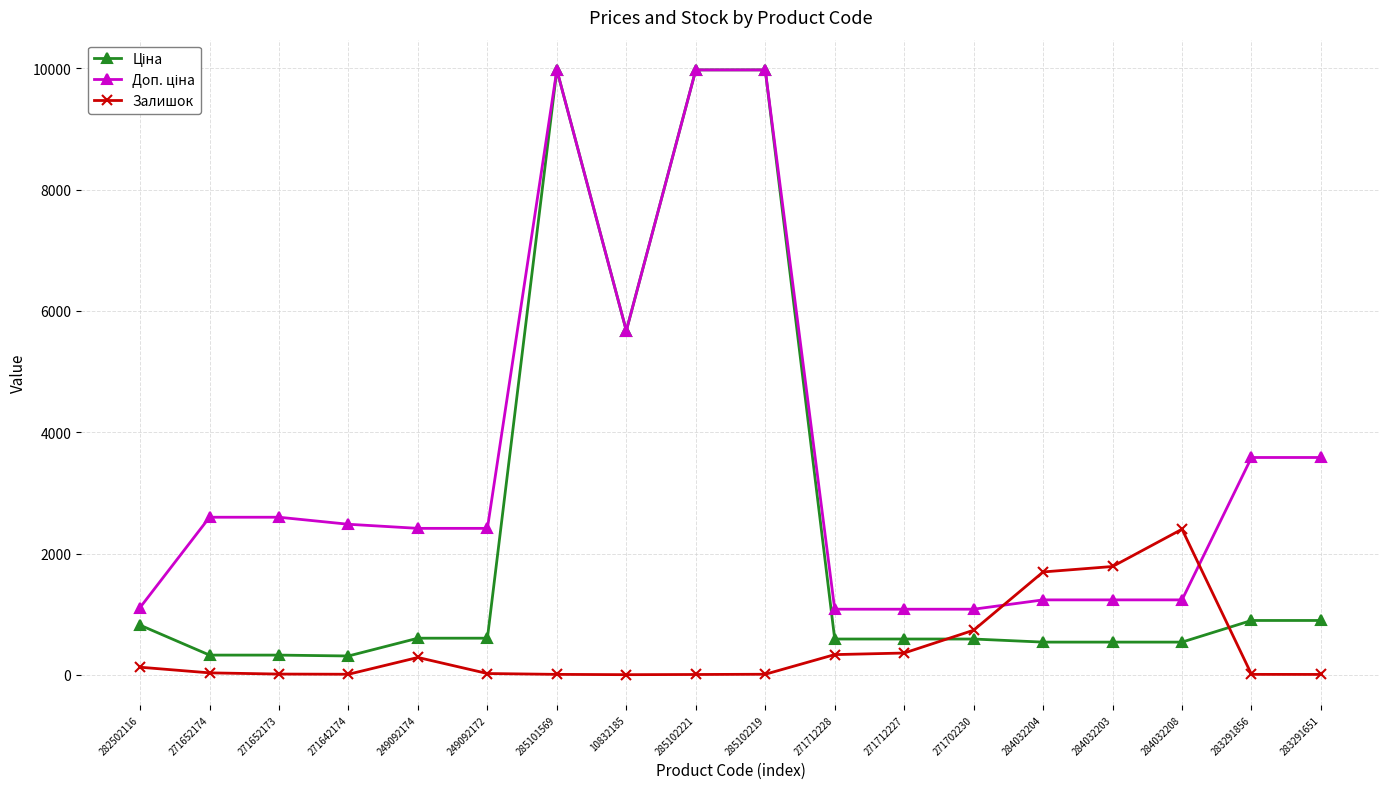

What is the label of the 16th point from the right?

271652173